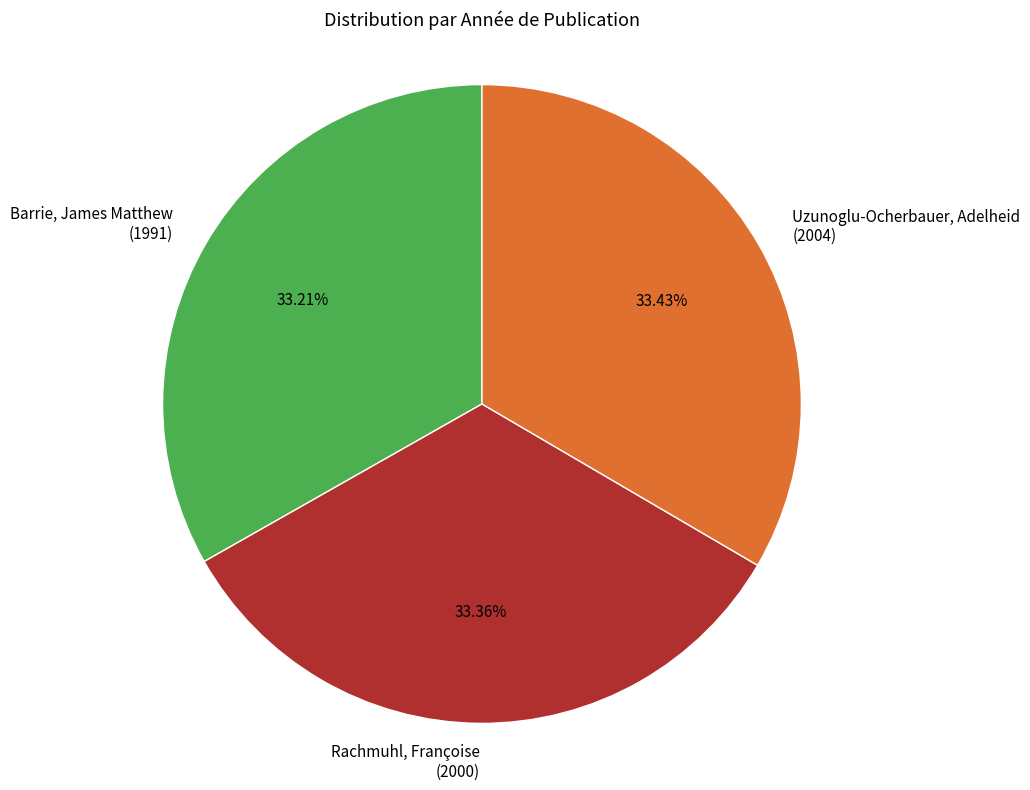

Is there any slice that represents more than half of the pie?

No